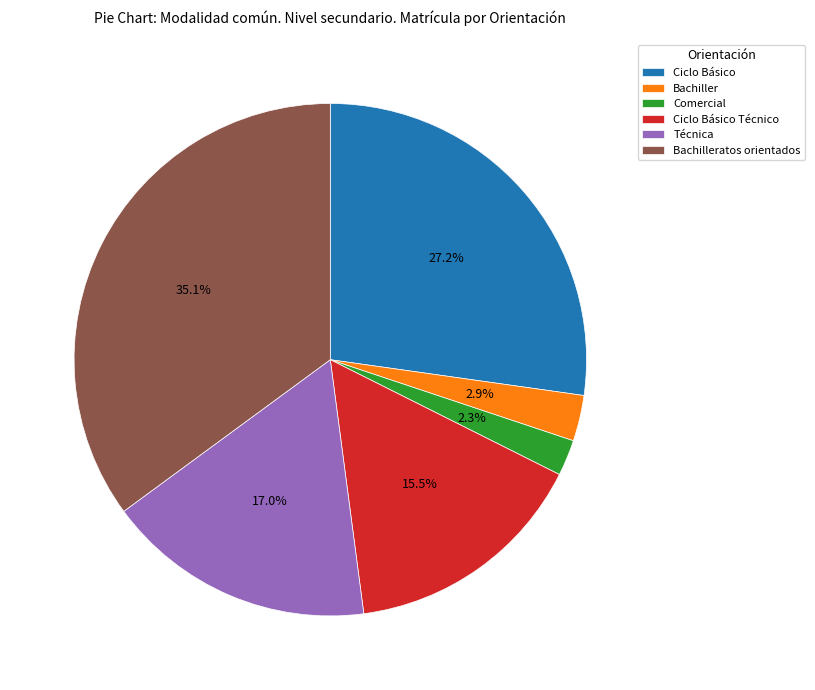

Does any single category account for the majority?

No